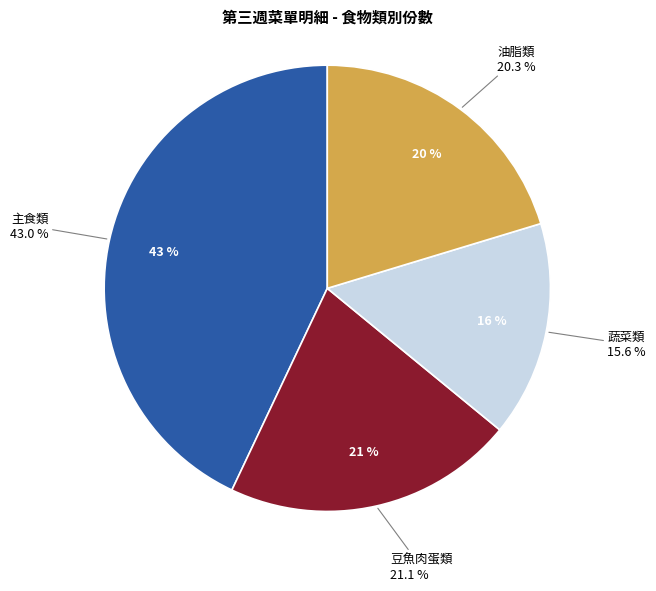

What portion of the pie excludes 水果類?

100.0%